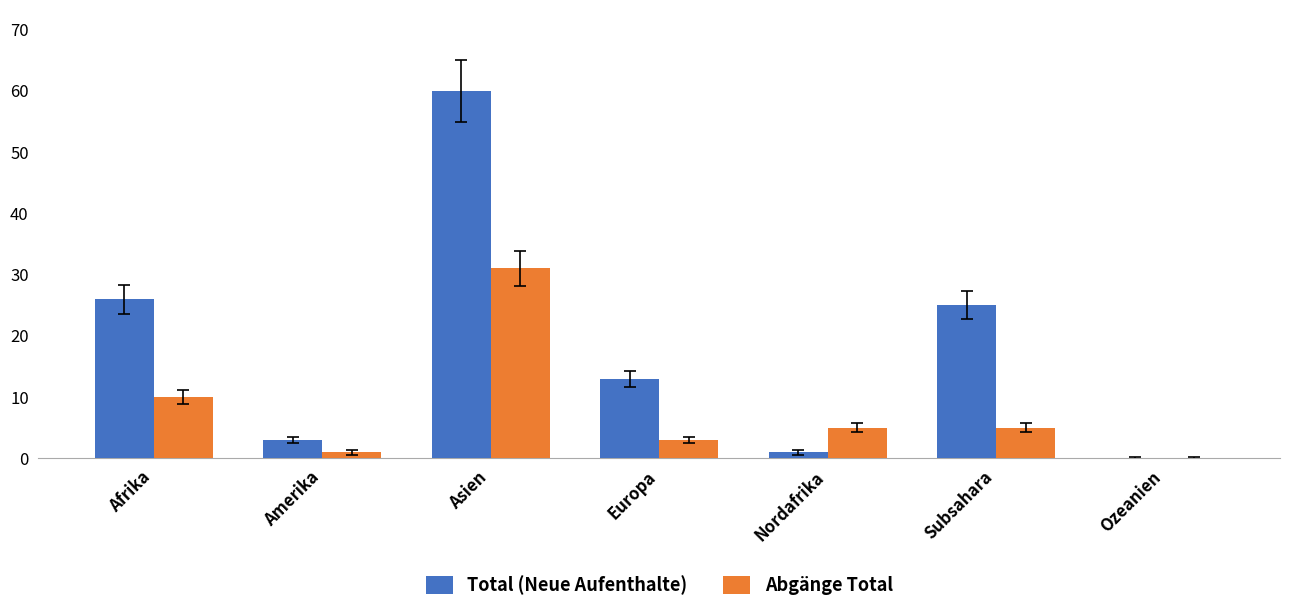

The value of Abgänge Total at Amerika is 1. True or false?

True